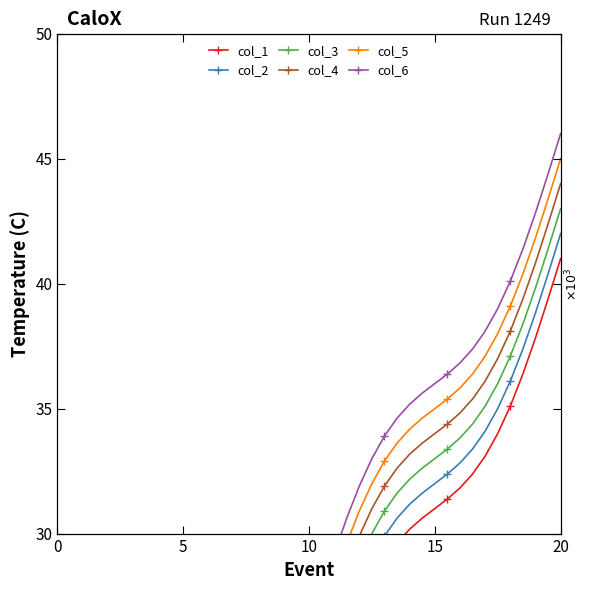

What is the difference between the second highest and second lowest values in the col_1 series?

35.2